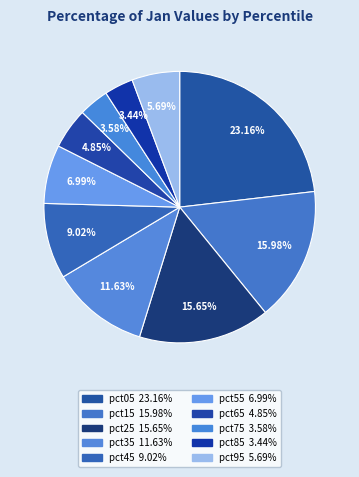

Count the number of slices in the pie.

10